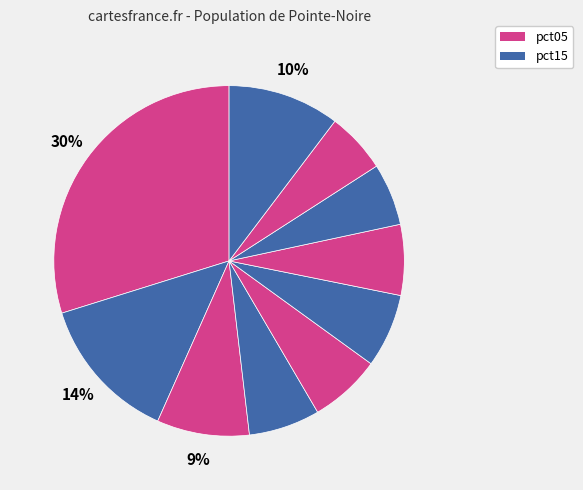

Which slice is the largest?

pct05